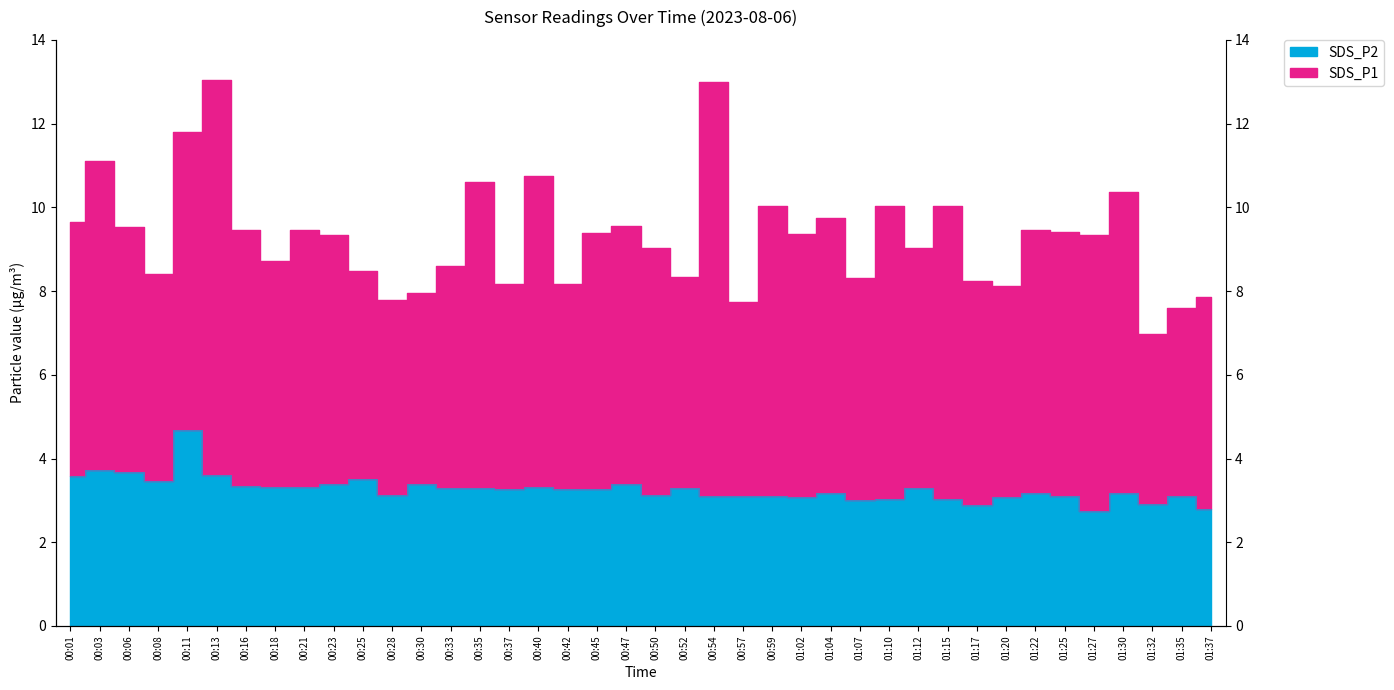

Which has a higher value, 01:25 or 01:17?

01:25